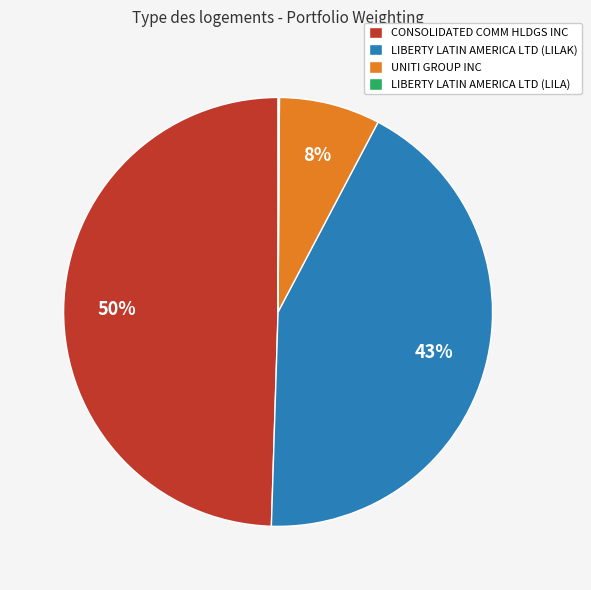

To the nearest percent, what portion does UNITI GROUP INC represent?

8%